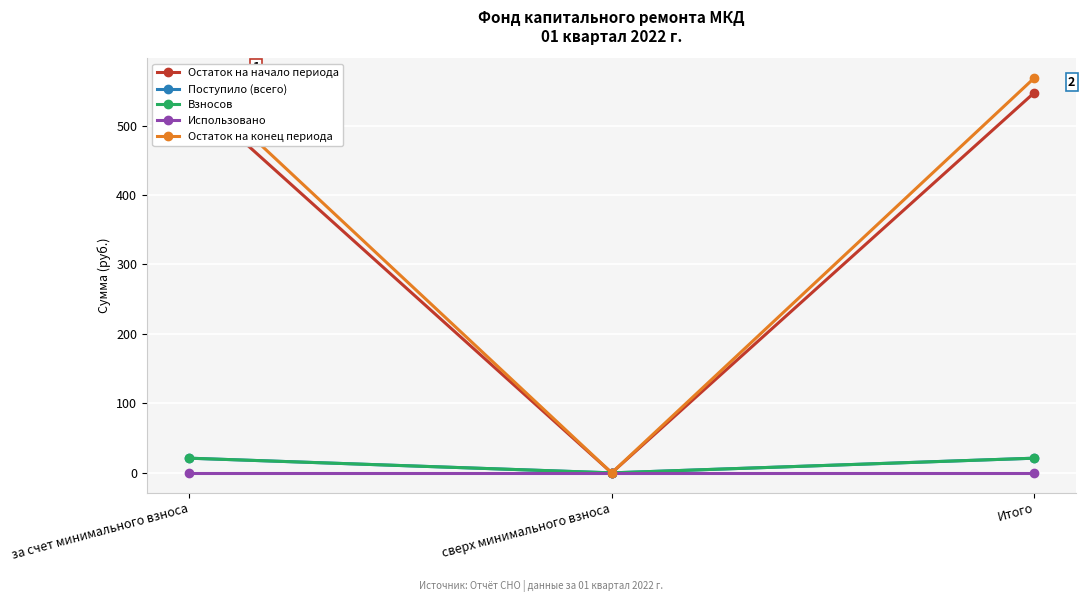

Which has a higher value, сверх минимального взноса or за счет минимального взноса?

за счет минимального взноса